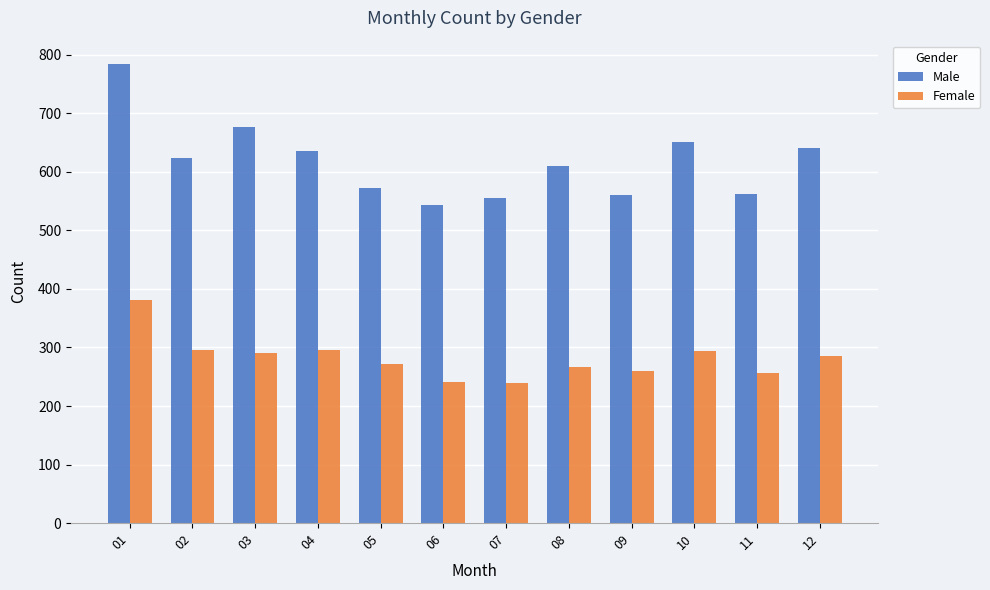

Which series has the largest range (max minus min)?

Male